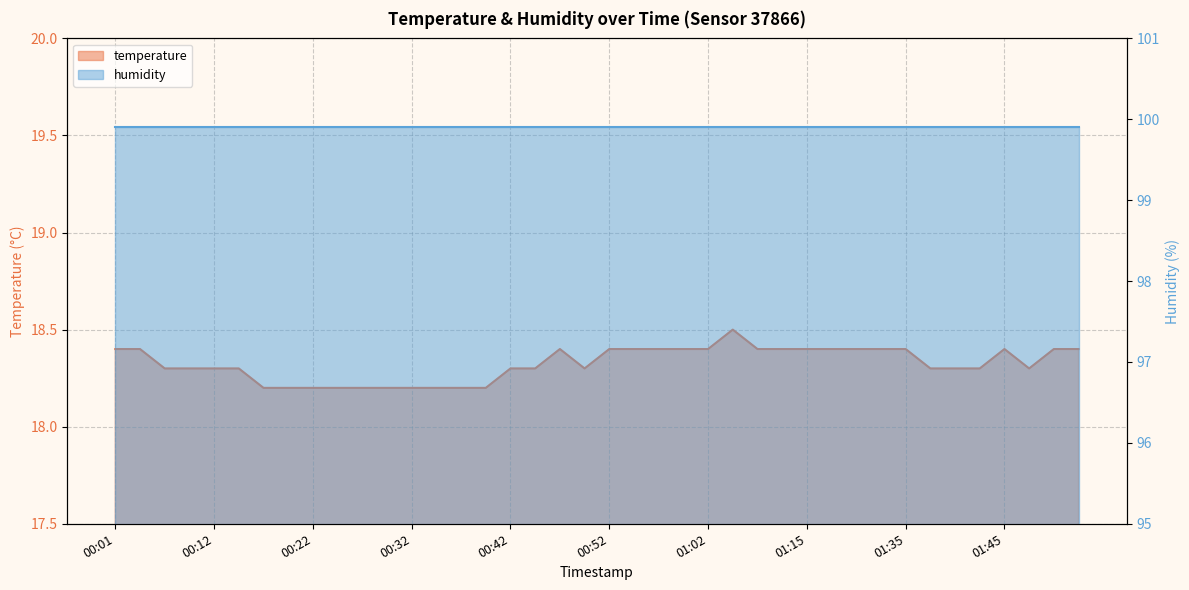

Reading left to right, extract all data points from this chart.

18.4	18.4	18.3	18.3	18.3	18.3	18.2	18.2	18.2	18.2	18.2	18.2	18.2	18.2	18.2	18.2	18.3	18.3	18.4	18.3	18.4	18.4	18.4	18.4	18.4	18.5	18.4	18.4	18.4	18.4	18.4	18.4	18.4	18.3	18.3	18.3	18.4	18.3	18.4	18.4